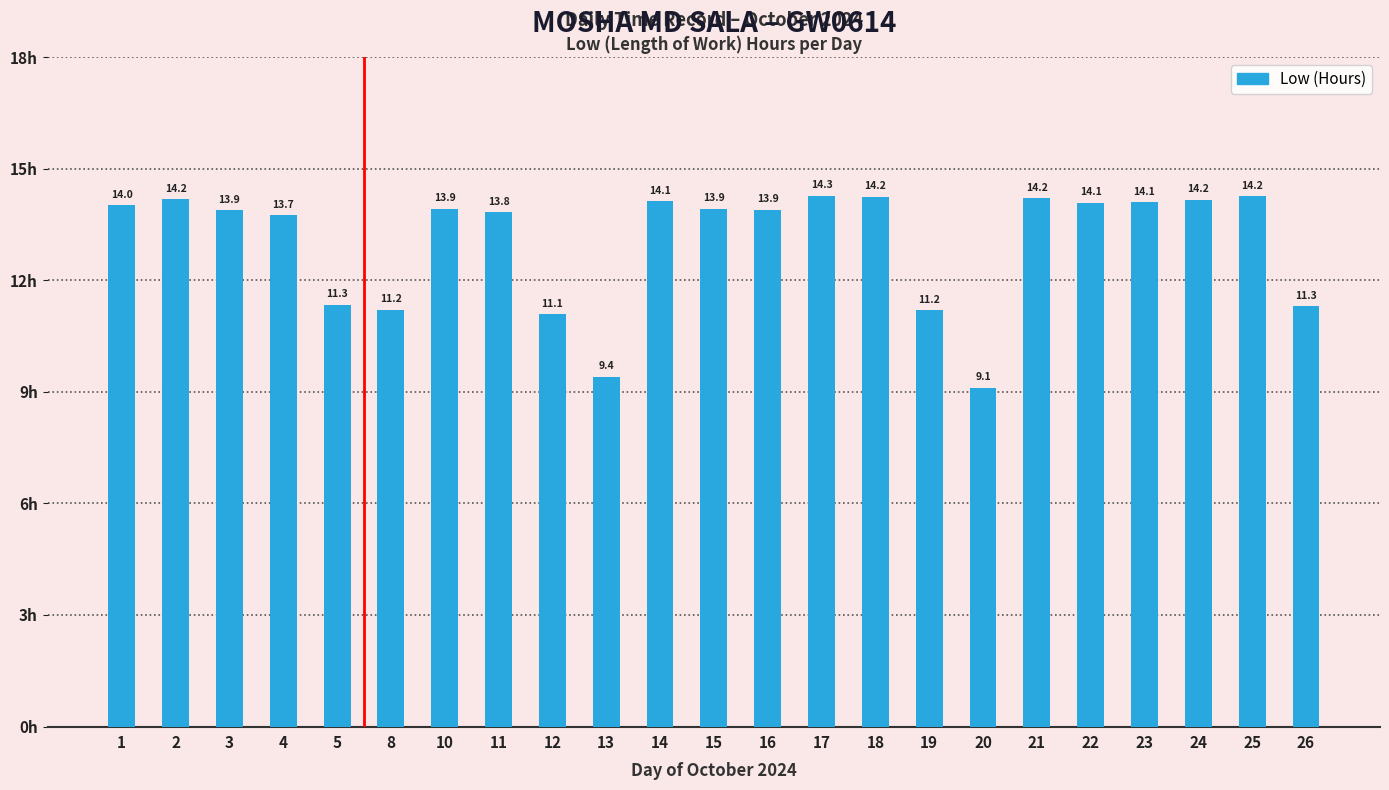

At which label is the value closest to 11?

12